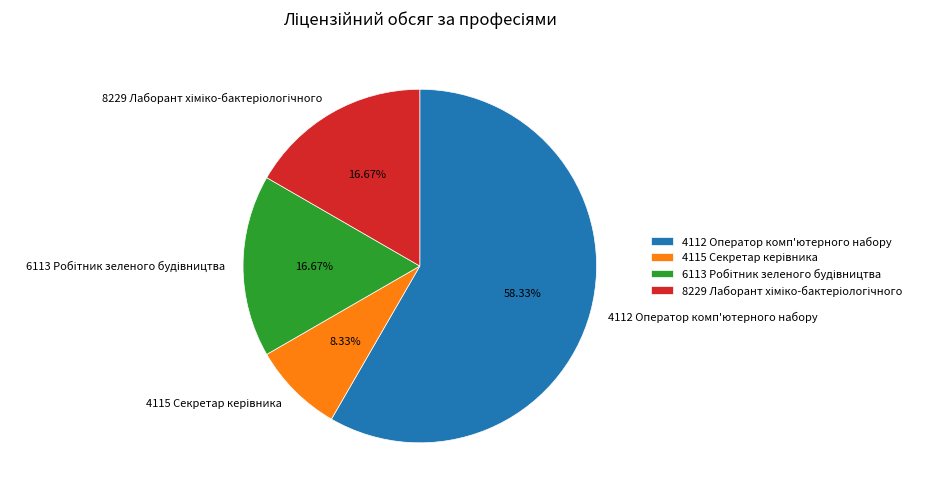

To the nearest percent, what is the difference between the largest and smallest slice percentages?

50%